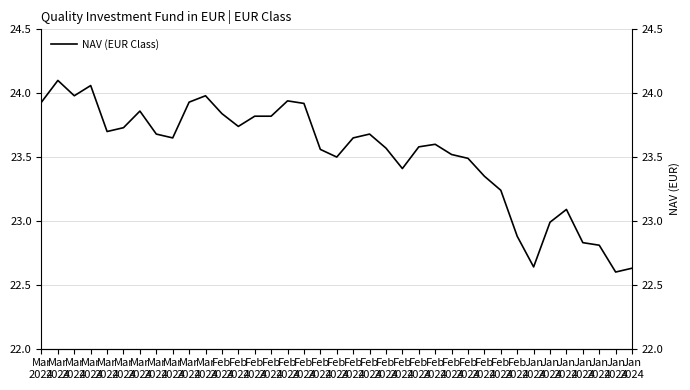

How many data points are less than 23?

7